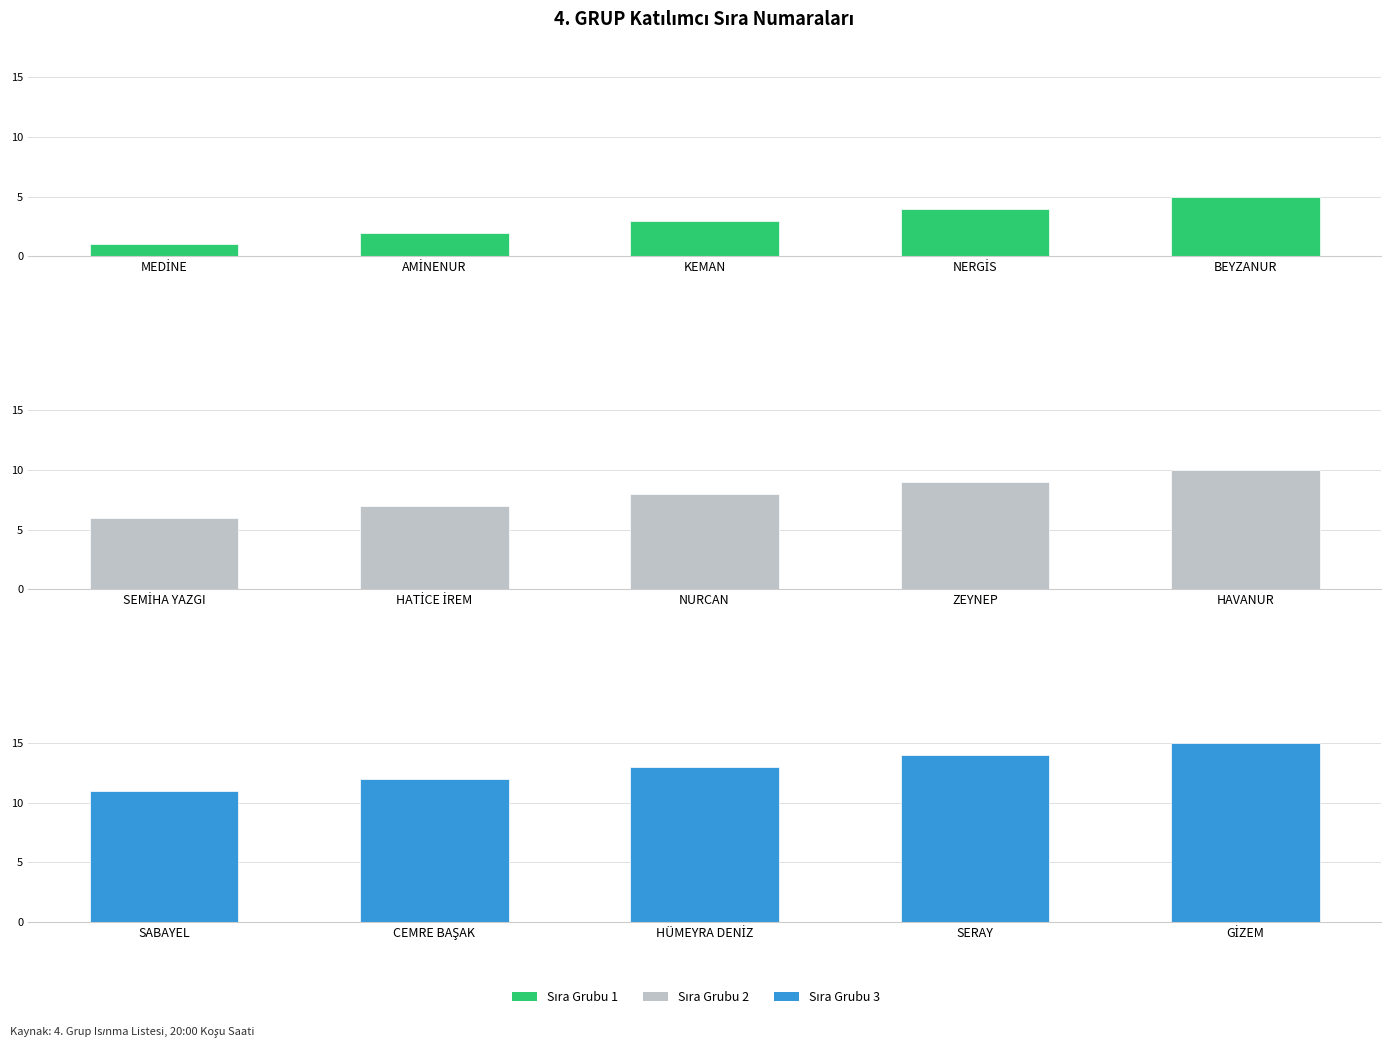

True or false: Grup 1 has a value of 4 at NERGİS.

True